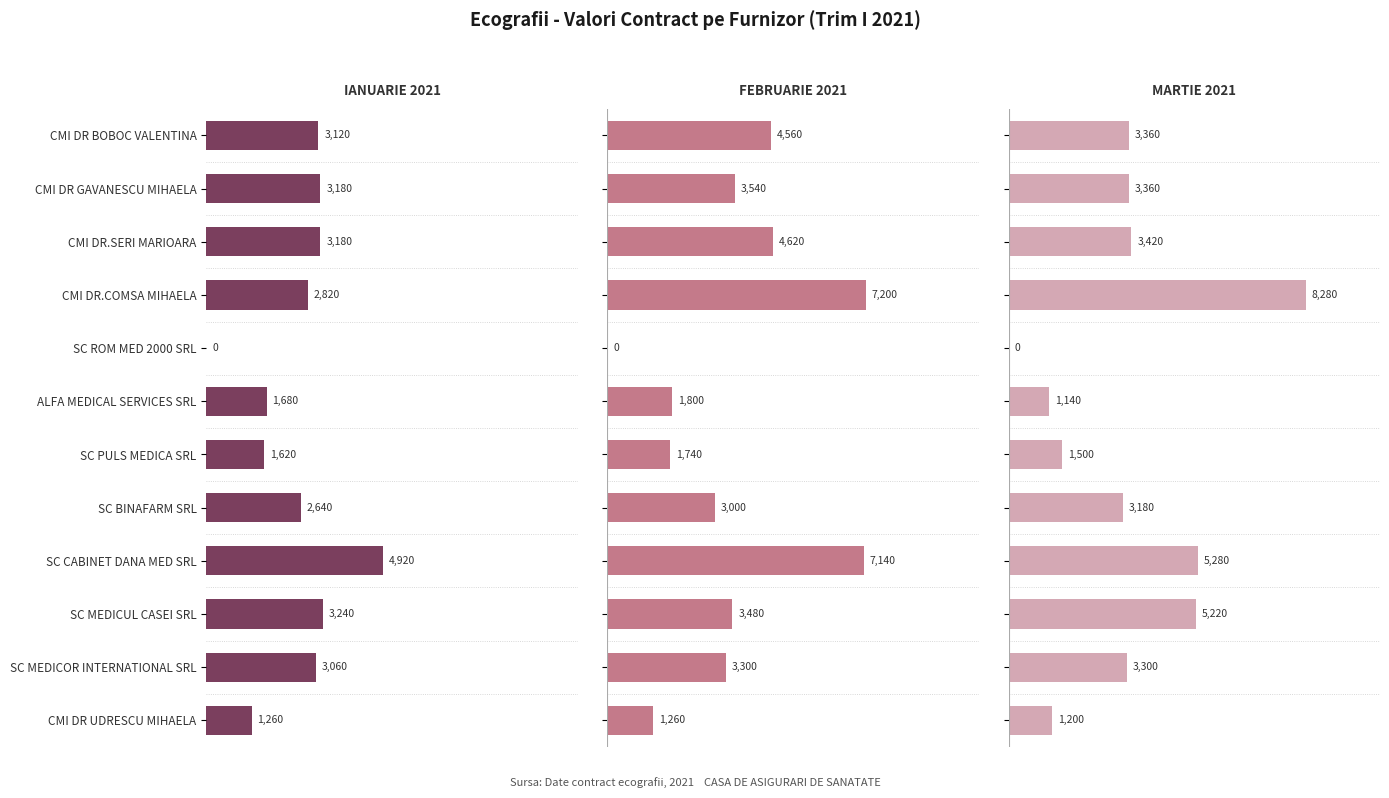

Rank the series at CMI DR UDRESCU MIHAELA from lowest to highest value.

MARTIE 2021, IANUARIE 2021, FEBRUARIE 2021